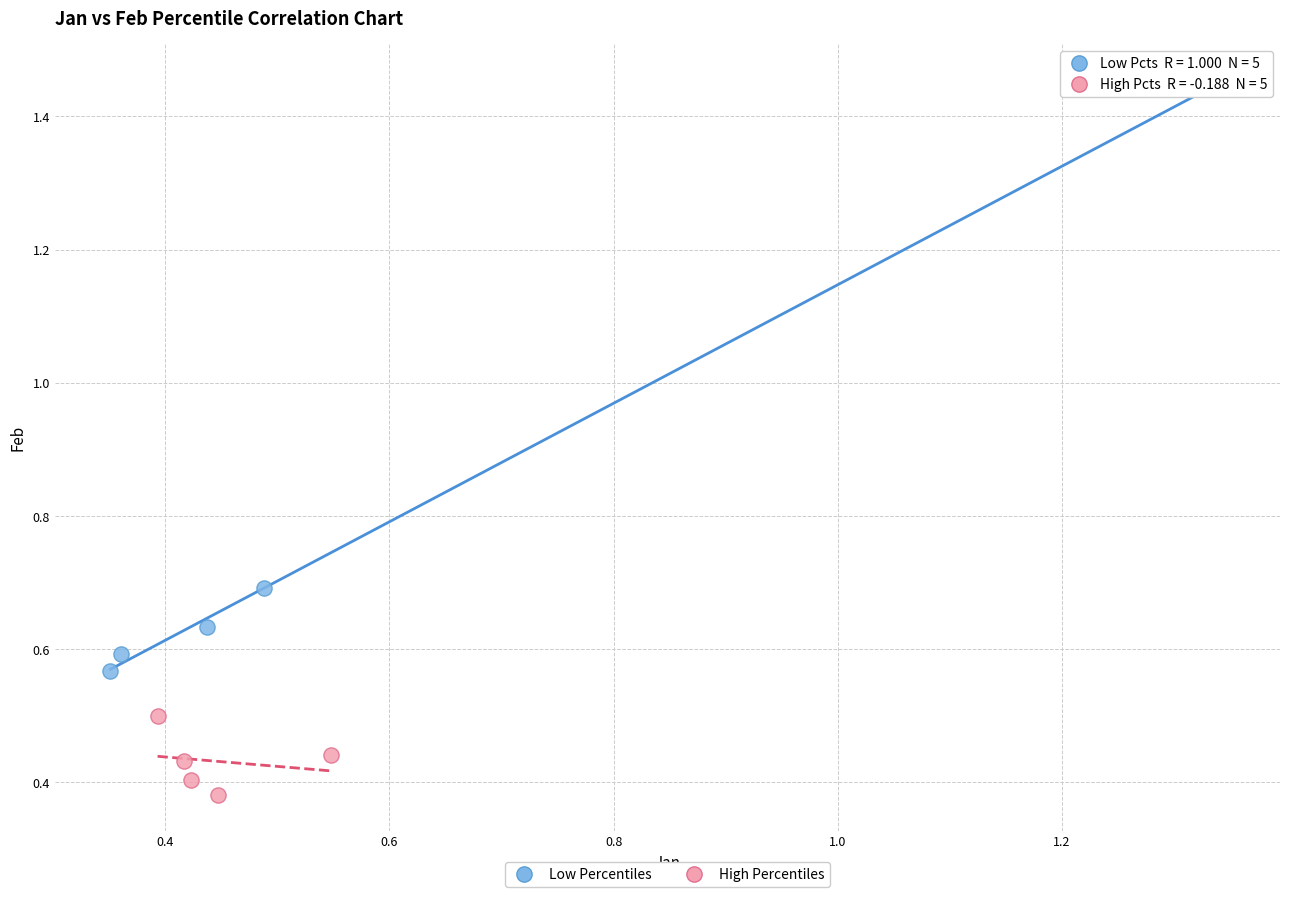

Which series has the largest Y range (max minus min)?

Low Percentiles